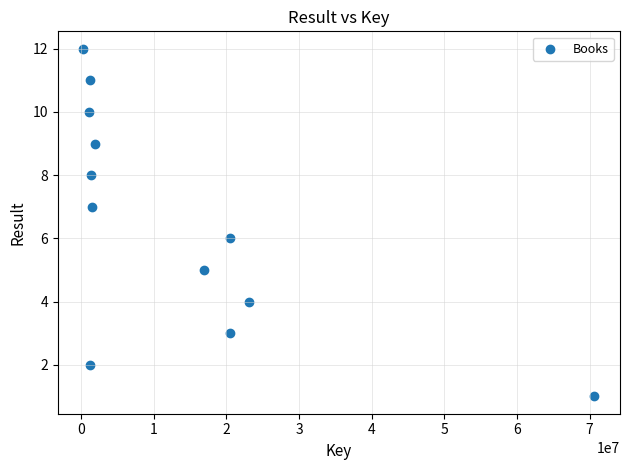

What is the range of X values (max minus min)?

70340783